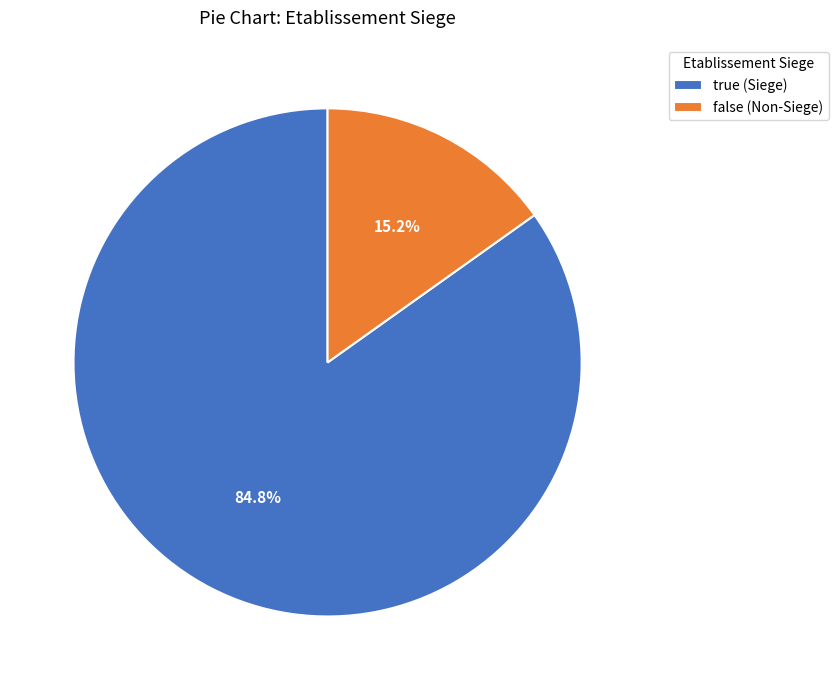

Is it true that true is 76% of the pie?

False